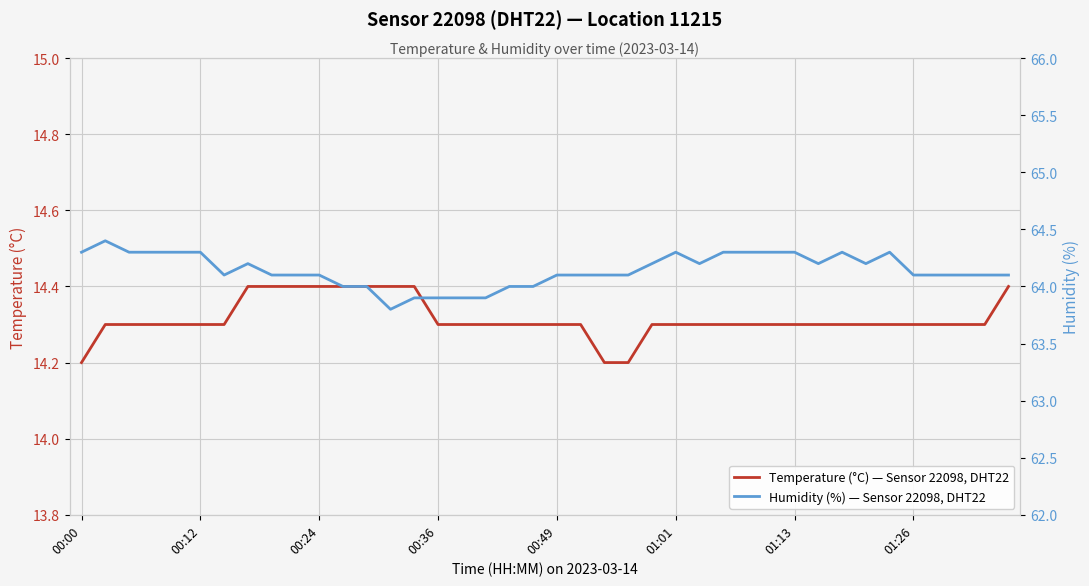

Between 23 and 34, which series saw the biggest shift?

Humidity (%) — Sensor 22098, DHT22